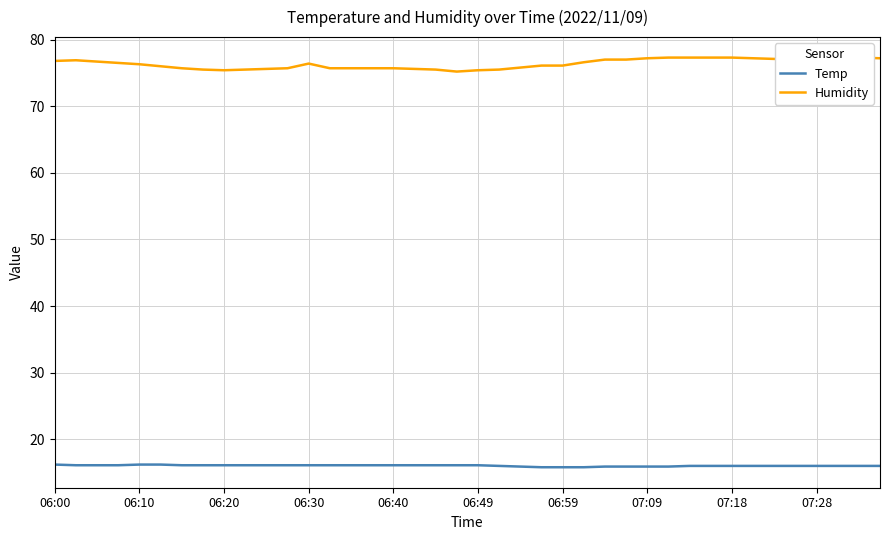

Does the chart have visible grid lines?

Yes